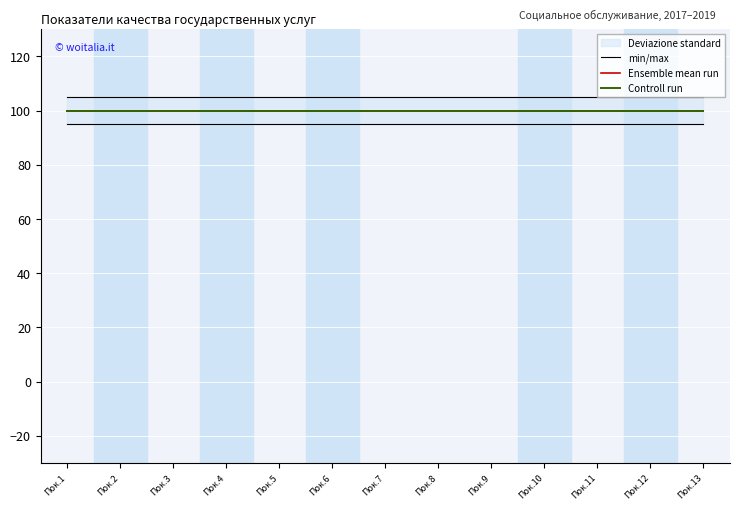

True or false: Controll run has a value of 100 at Пок.9.

True